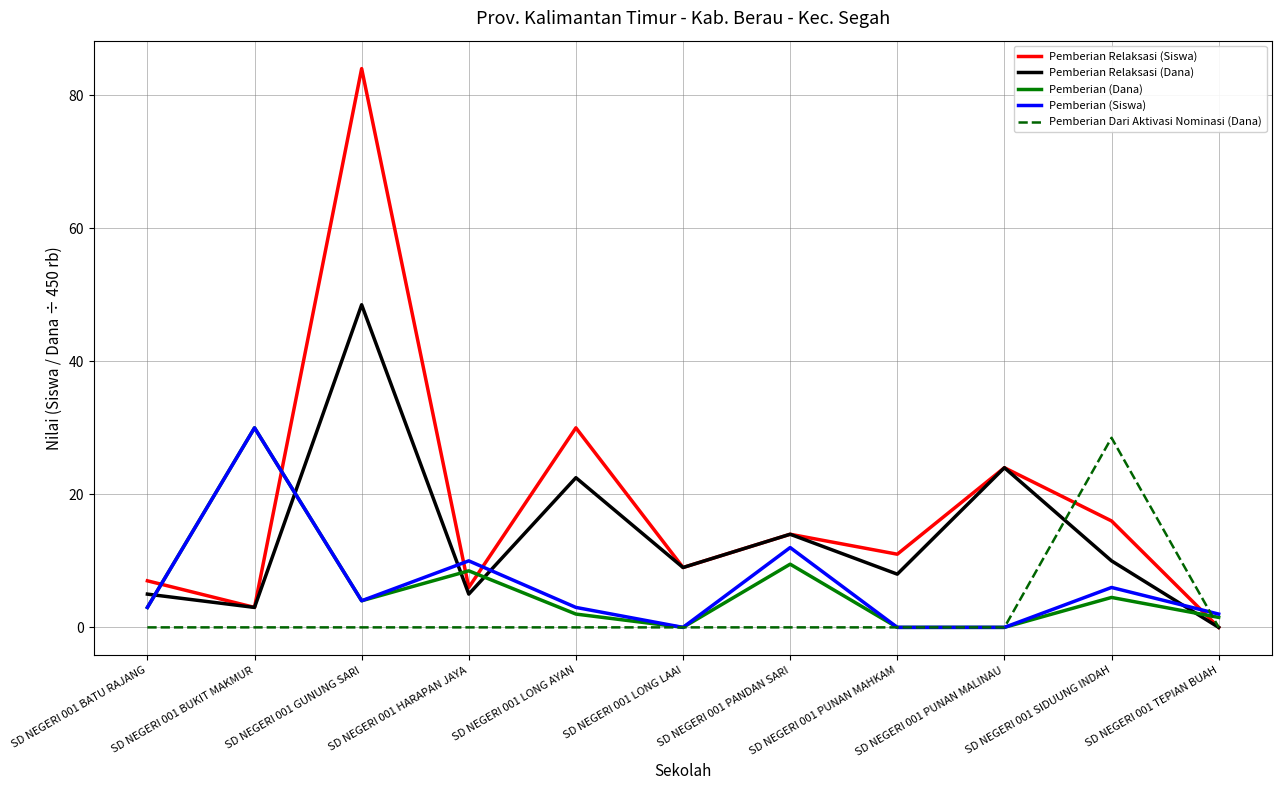

What is the sum of the Pemberian Relaksasi (Siswa) values at SD NEGERI 001 BUKIT MAKMUR and SD NEGERI 001 LONG LAAI?

12.0